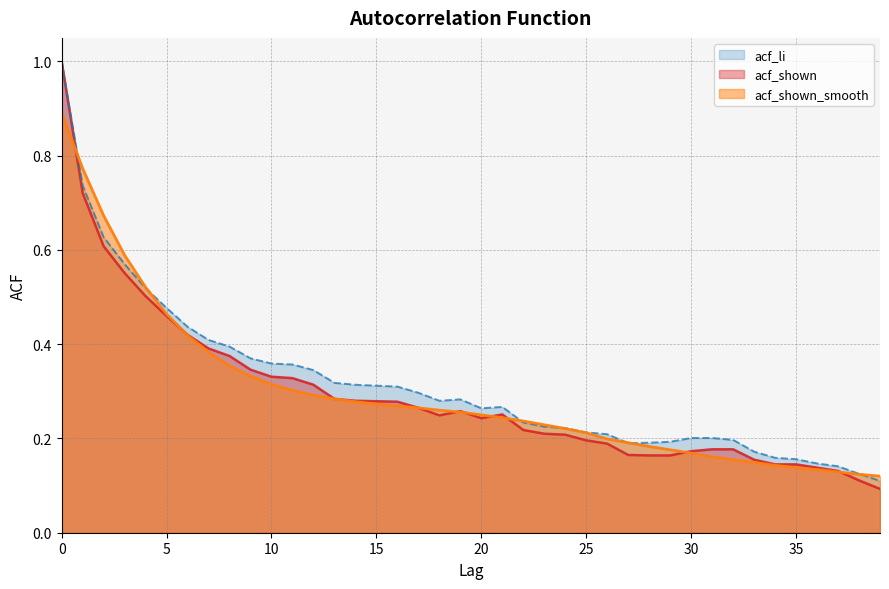

What is the difference between the maximum and minimum values in the acf_shown series?

0.9